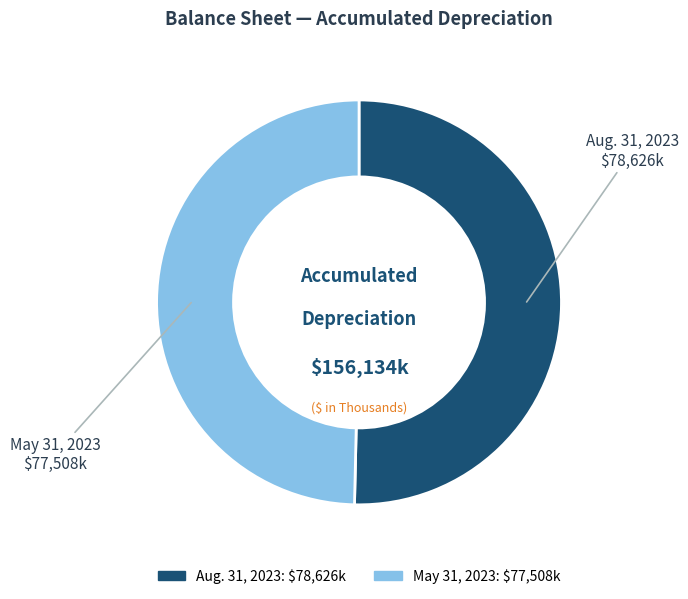

Rank the categories by value from highest to lowest.

Aug. 31, 2023, May 31, 2023